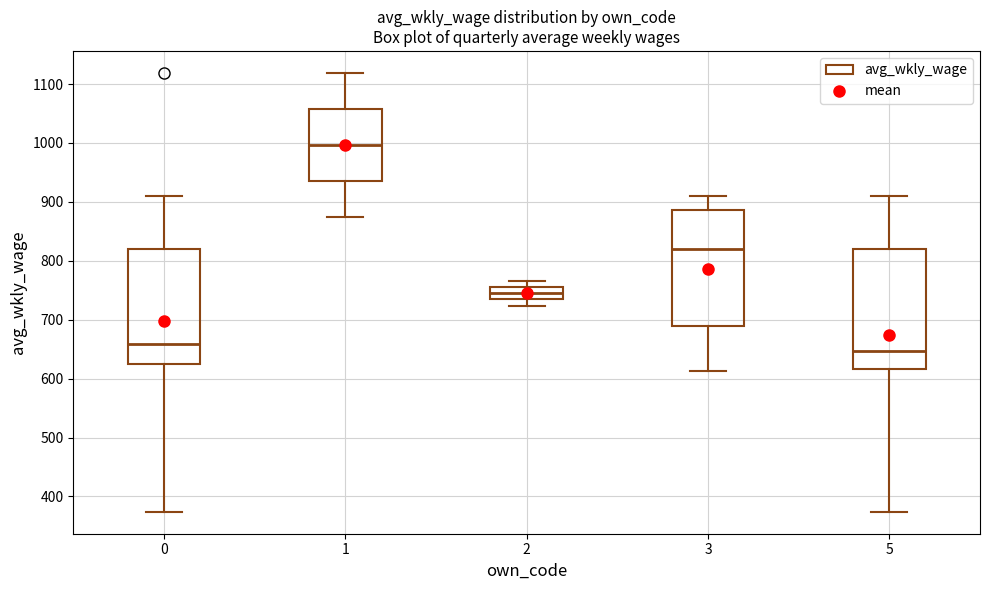

Reading left to right, read every box against the y-axis: the position of its median line, the range the box covers, and the ends of its whiskers. The values are not printed on the chart, so give them approximately, as read against the axis.

0: median 660, box 620 to 820, whiskers 370 to 910
1: median 1000, box 940 to 1060, whiskers 880 to 1120
2: median 750, box 730 to 760, whiskers 720 to 770
3: median 820, box 690 to 890, whiskers 610 to 910
5: median 650, box 620 to 820, whiskers 370 to 910